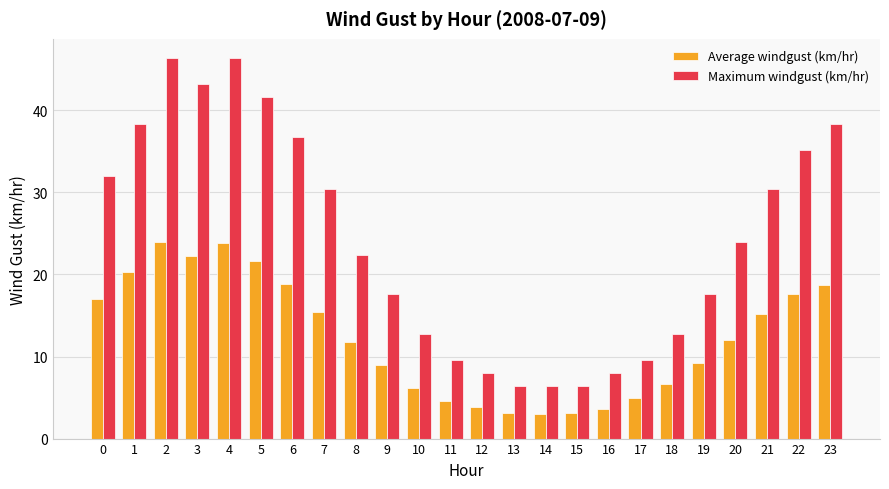

At 7, list the series in order from largest to smallest.

Maximum windgust (km/hr), Average windgust (km/hr)